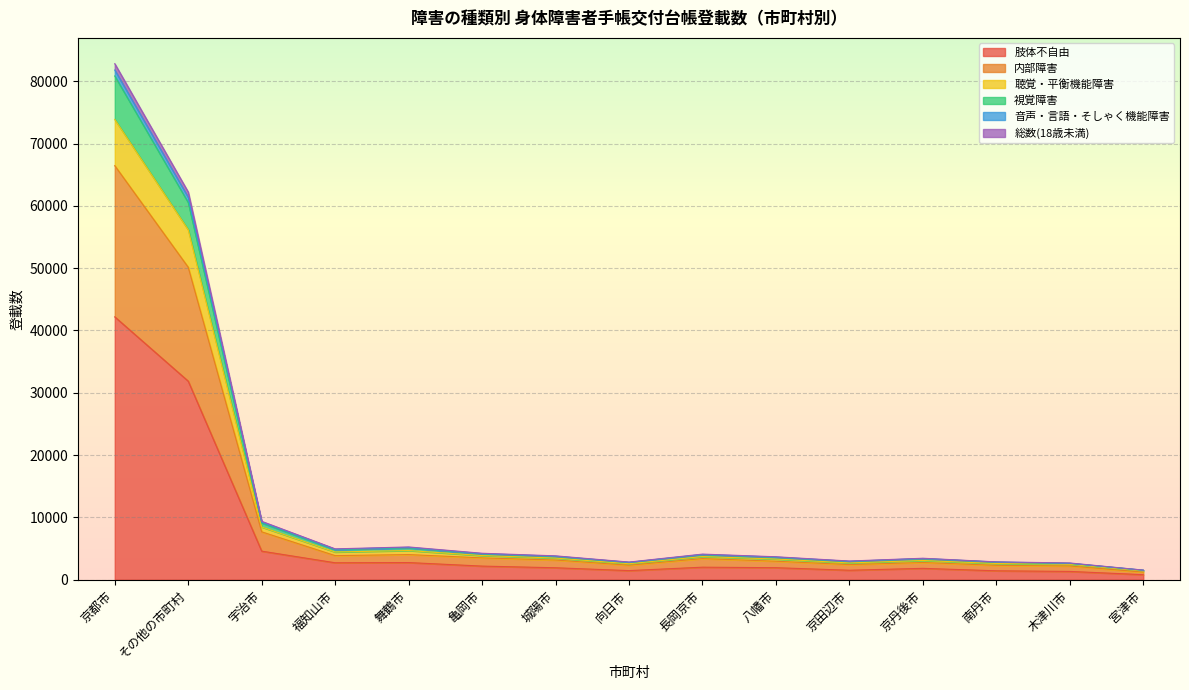

What is the label of the 13th point from the right?

宇治市